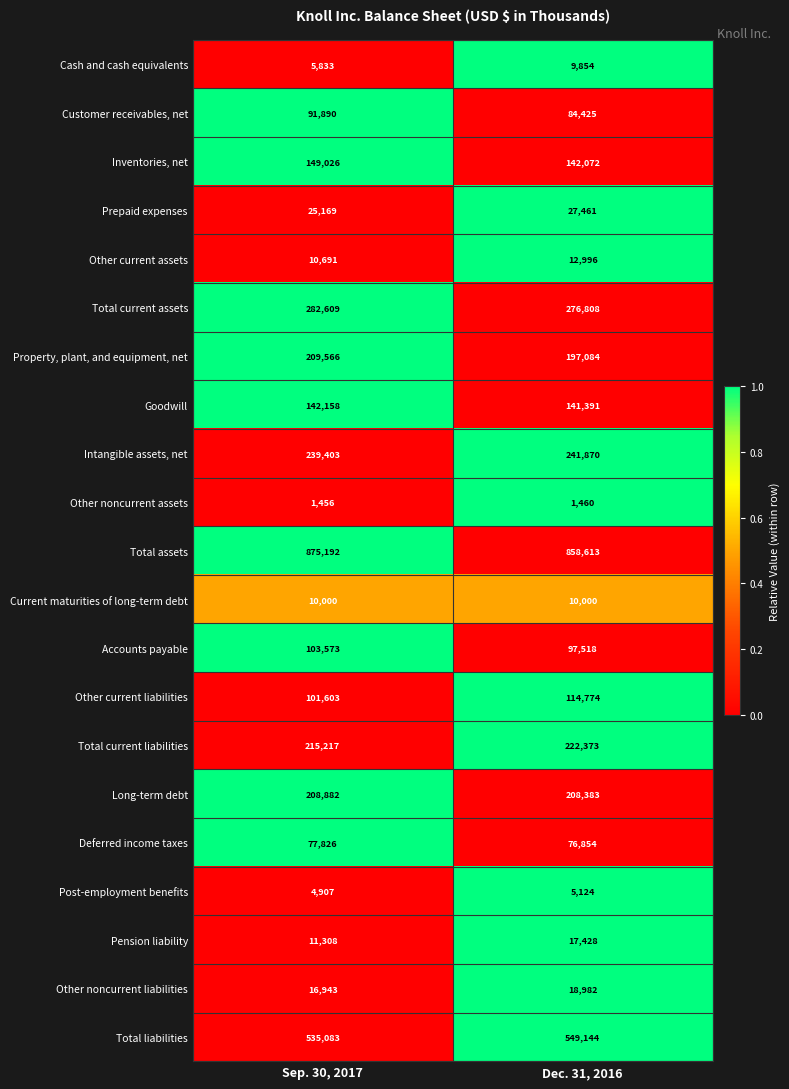

List the series in order of their peak value, highest first.

Total assets, Total liabilities, Total current assets, Intangible assets, net, Total current liabilities, Property, plant, and equipment, net, Long-term debt, Inventories, net, Goodwill, Other current liabilities, Accounts payable, Customer receivables, net, Deferred income taxes, Prepaid expenses, Other noncurrent liabilities, Pension liability, Other current assets, Current maturities of long-term debt, Cash and cash equivalents, Post-employment benefits, Other noncurrent assets